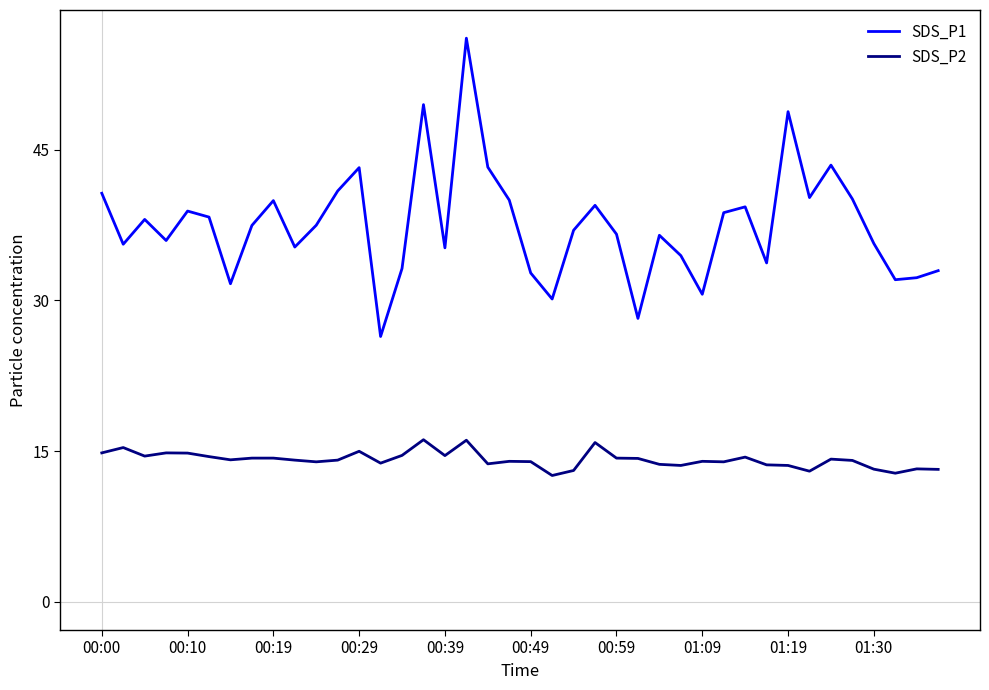

True or false: SDS_P2 and SDS_P1 cross at least once.

False